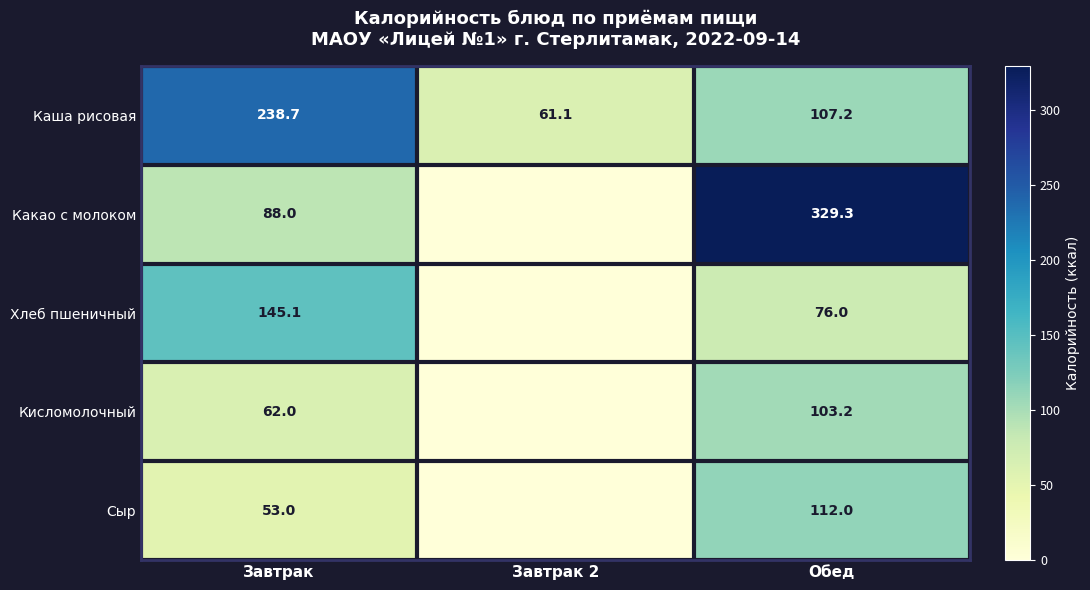

What is the lowest value of the Каша рисовая series?

61.1